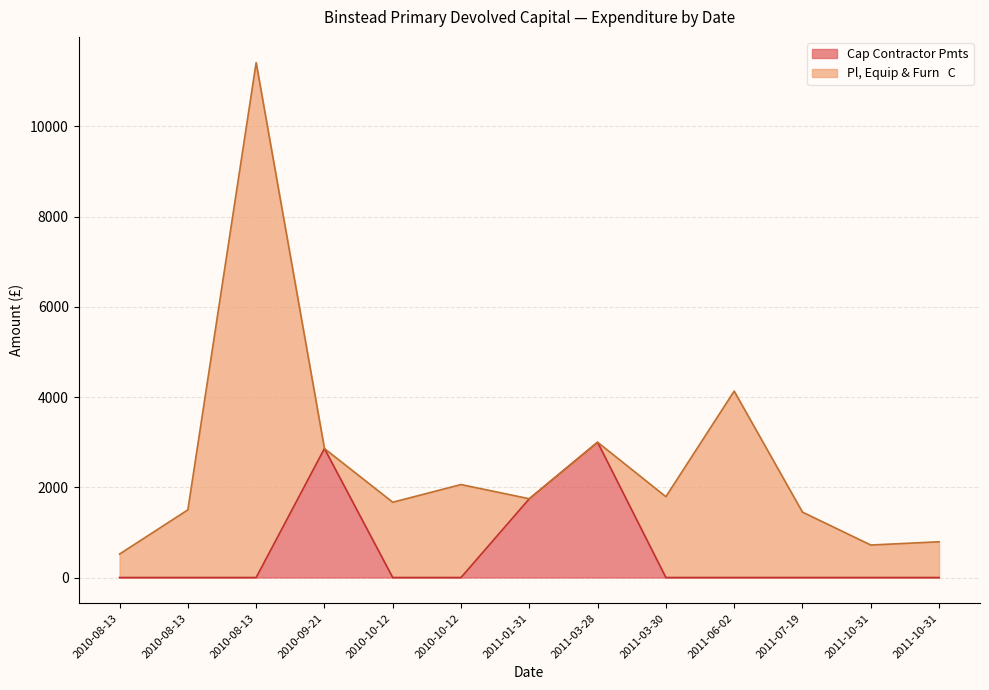

Reading left to right, list all the values displayed in this chart.

Amount: 520.4	1500.0	11413.9	2859.0	1668.9	2060.7	1746.0	2999.0	1791.9	4132.4	1450.0	720.4	792.3
Cap Contractor Pmts: 0.0	0.0	0.0	2859.0	0.0	0.0	1746.0	2999.0	0.0	0.0	0.0	0.0	0.0